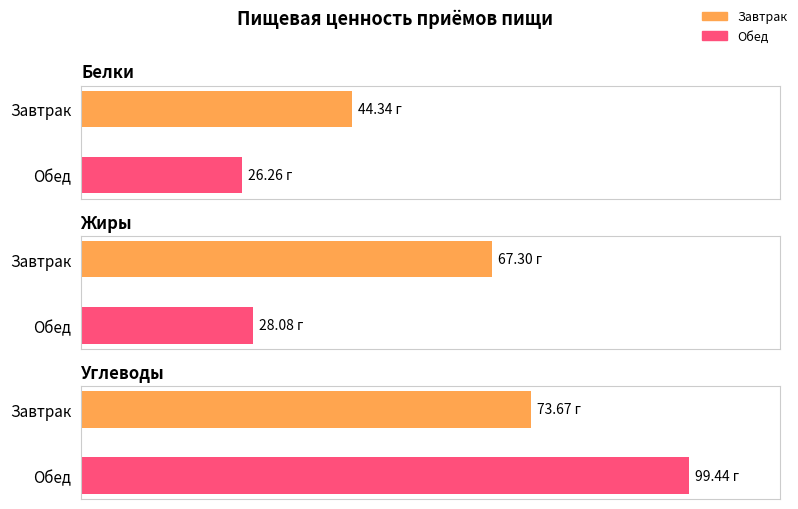

Reading left to right, what are all the values shown in this chart?

Белки: 44.3	26.3
Жиры: 67.3	28.1
Углеводы: 73.7	99.4